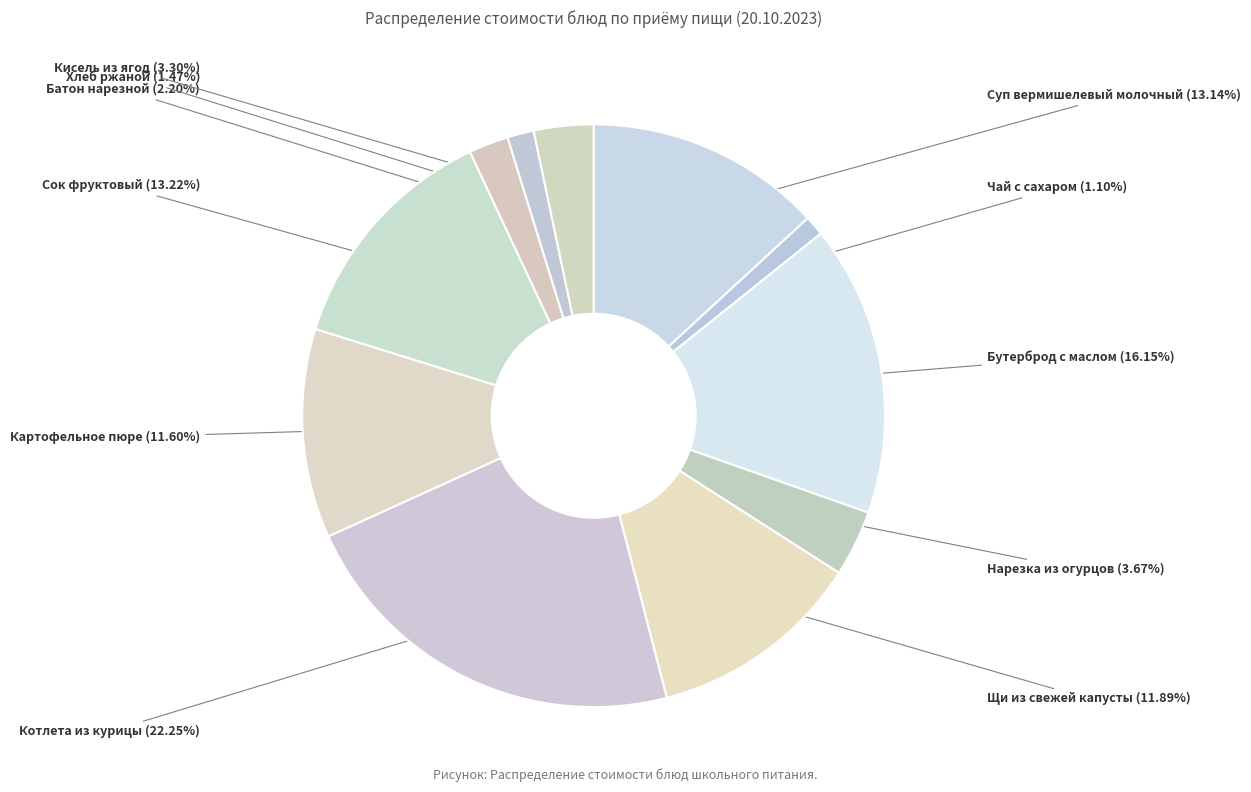

Which has a higher value, Чай с сахаром or Кисель из ягод?

Кисель из ягод